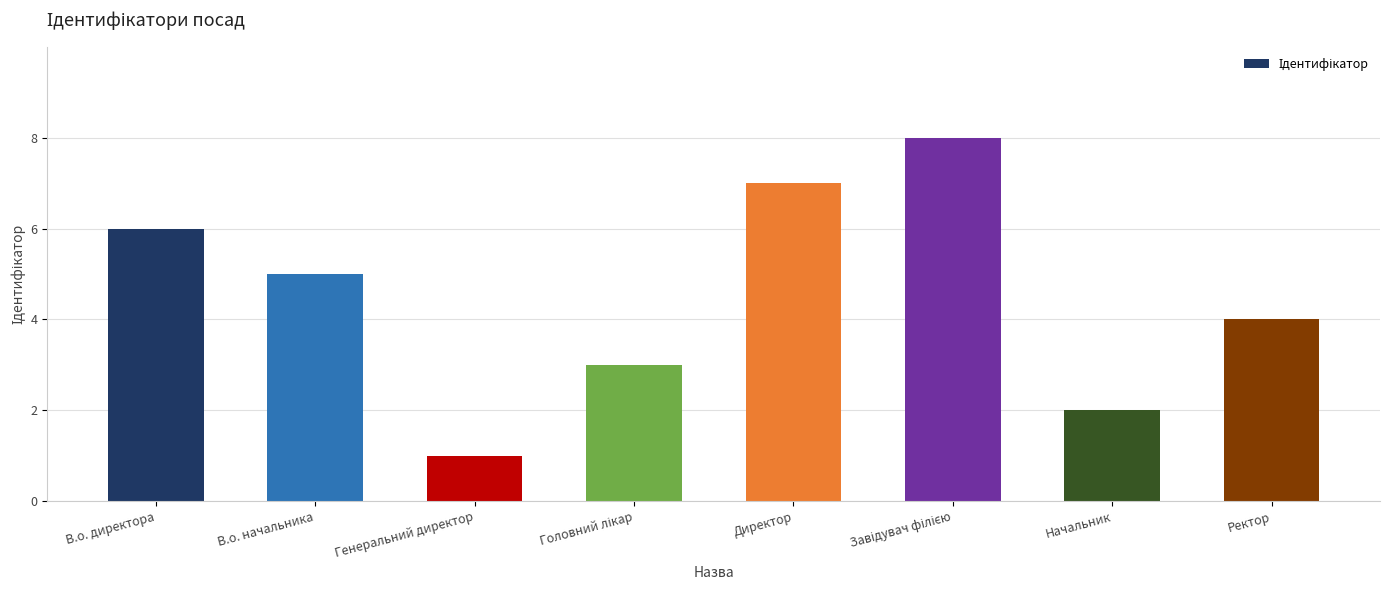

How many bars are there in total?

8